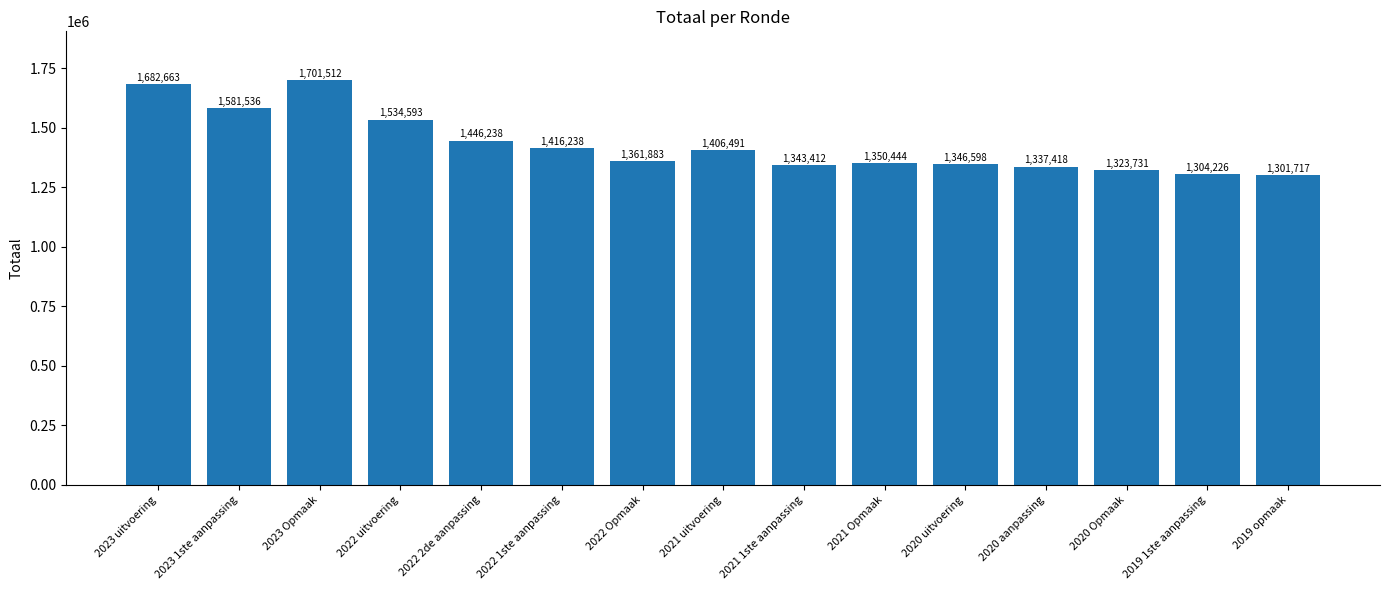

Reading right to left, transcribe all the data shown in this chart.

2019 opmaak=1301717	2019 1ste aanpassing=1304226	2020 Opmaak=1323731	2020 aanpassing=1337418	2020 uitvoering=1346598	2021 Opmaak=1350444	2021 1ste aanpassing=1343412	2021 uitvoering=1406491	2022 Opmaak=1361883	2022 1ste aanpassing=1416238	2022 2de aanpassing=1446238	2022 uitvoering=1534593	2023 Opmaak=1701512	2023 1ste aanpassing=1581536	2023 uitvoering=1682663